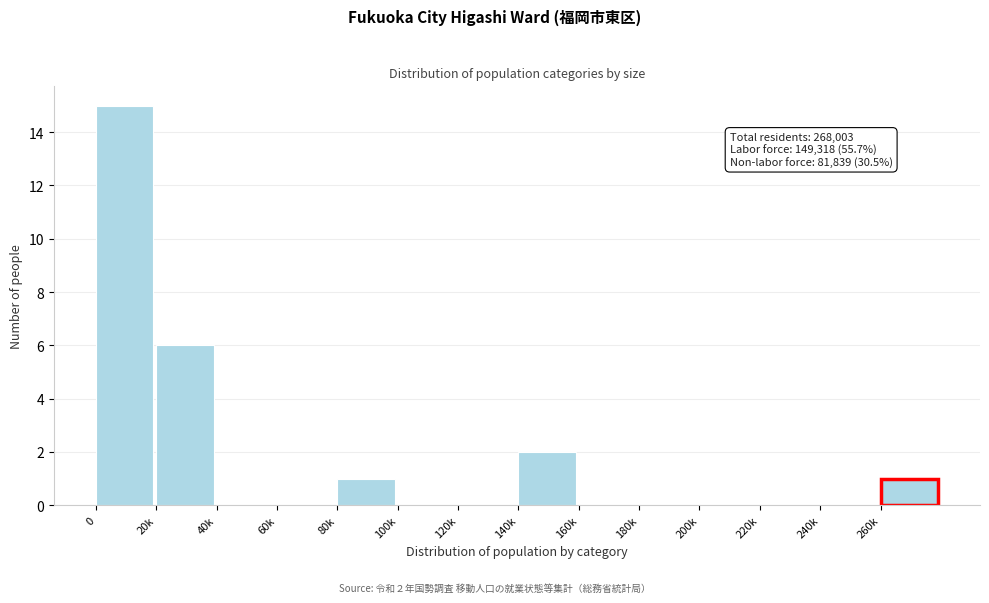

Reading right to left, what are all the values shown in this chart?

260k=1	240k=0	220k=0	200k=0	180k=0	160k=0	140k=2	120k=0	100k=0	80k=1	60k=0	40k=0	20k=6	0=15